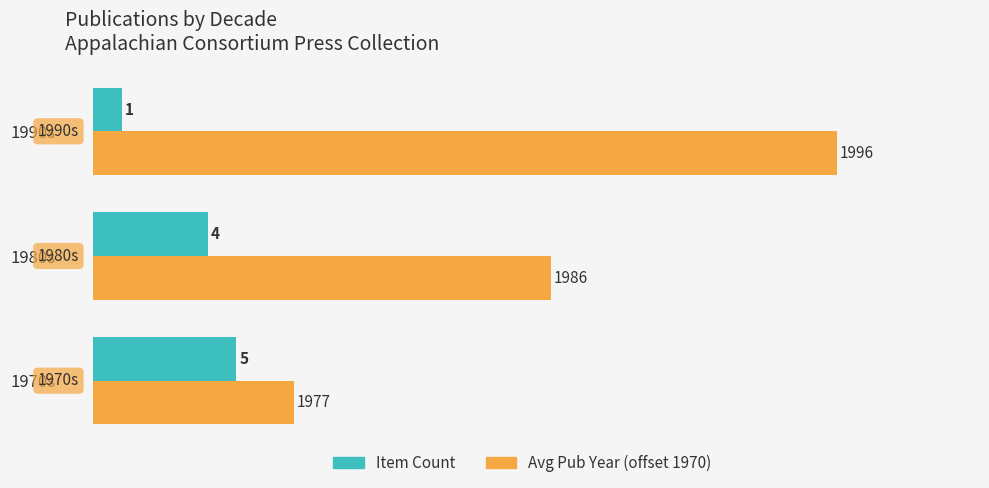

Which series has the largest range (max minus min)?

Avg Pub Year (offset 1970)